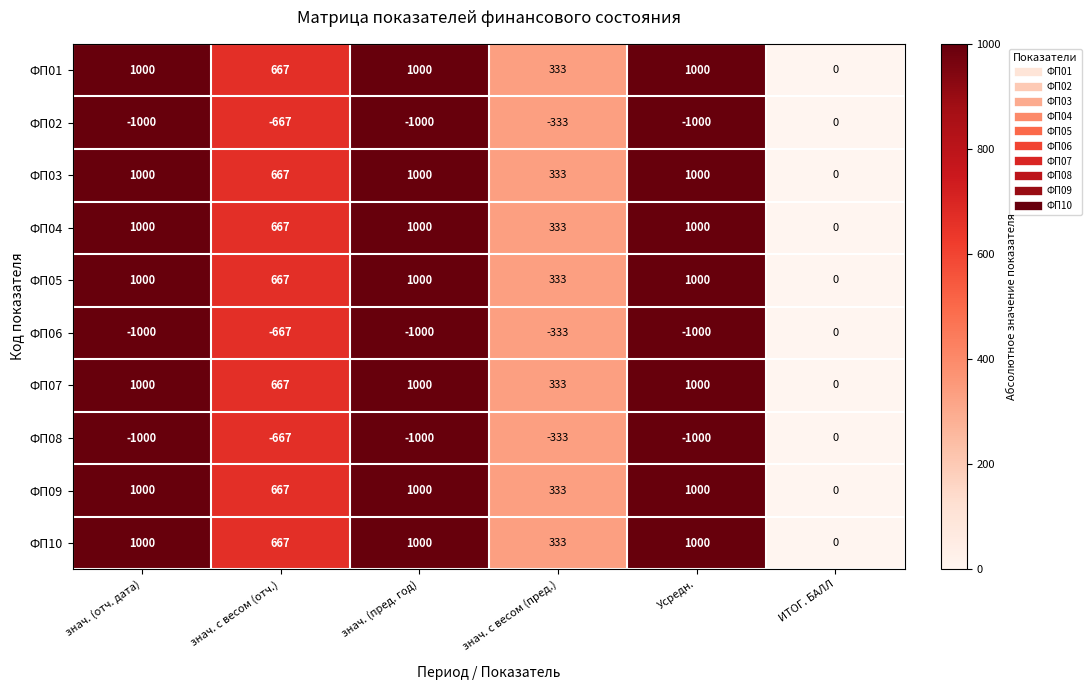

At how many categories does at least one series exceed 379?

4